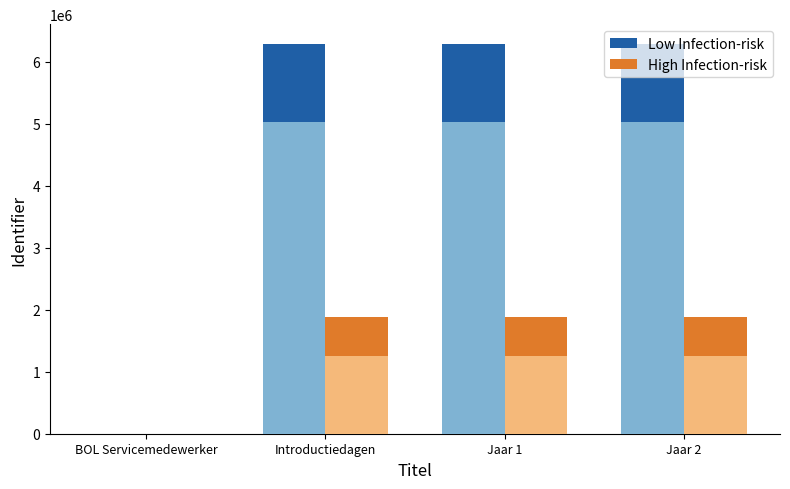

At BOL Servicemedewerker, list the series in order from smallest to largest.

Low Infection-risk, High Infection-risk